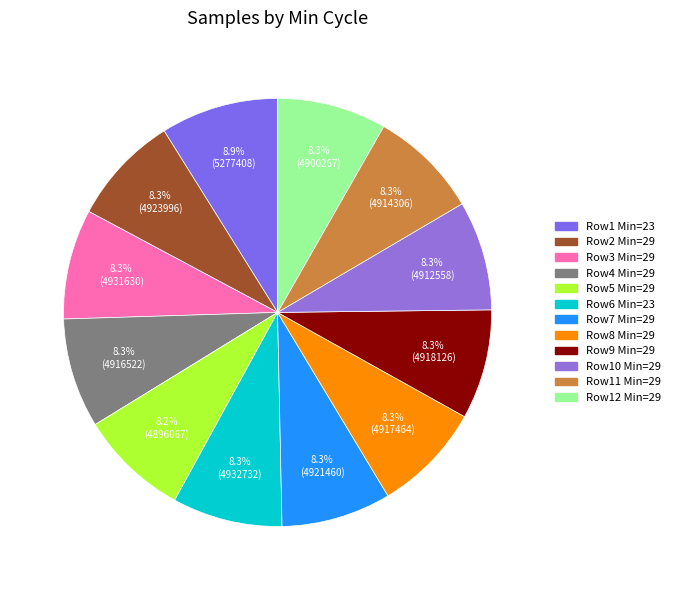

How many segments does this pie chart have?

12